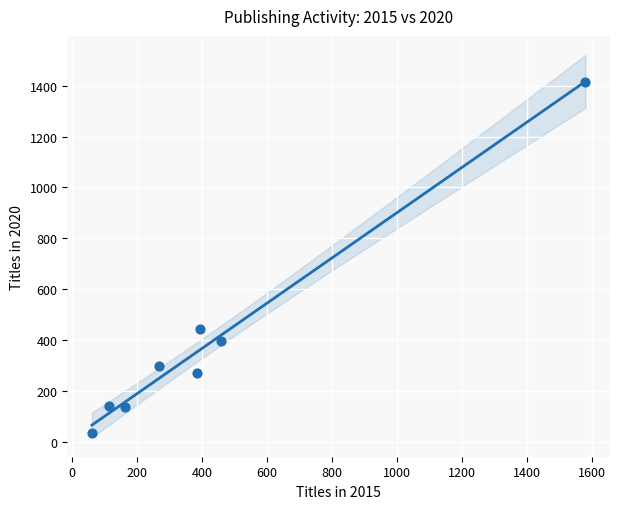

What Y value in the scatter plot is closest to 724?

442